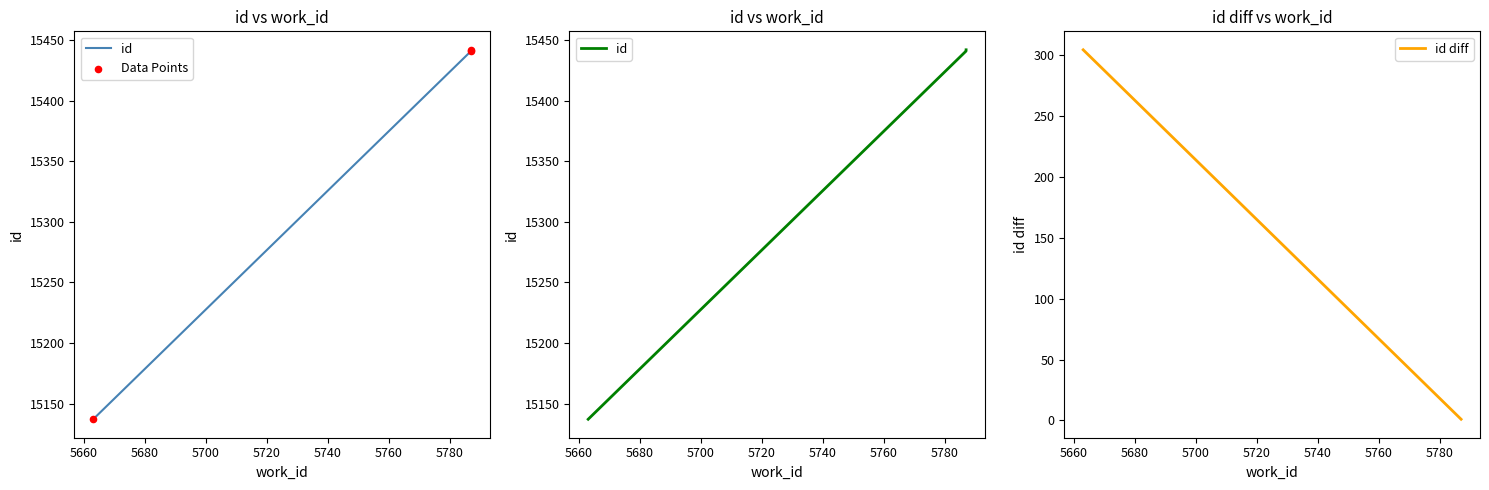

What is the change in value from 5663 to 5787?

+305